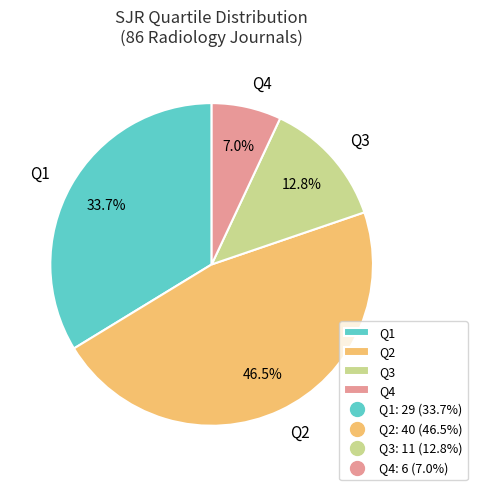

What is the ratio of the value at Q3 to the value at Q2?

0.3